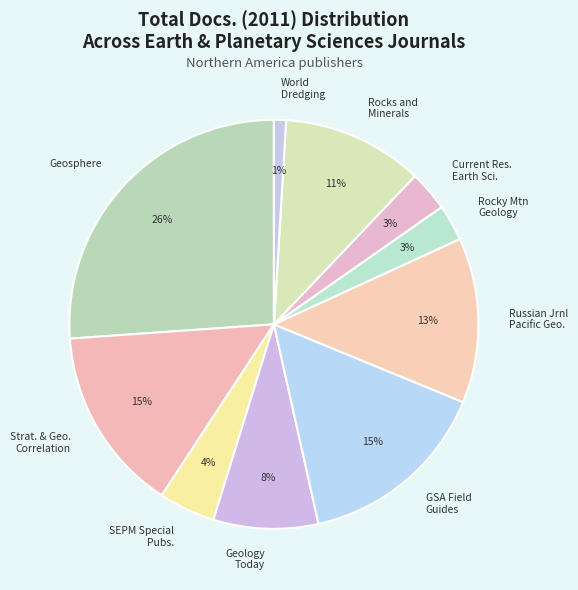

What is the smallest slice in the pie chart?

World Dredging